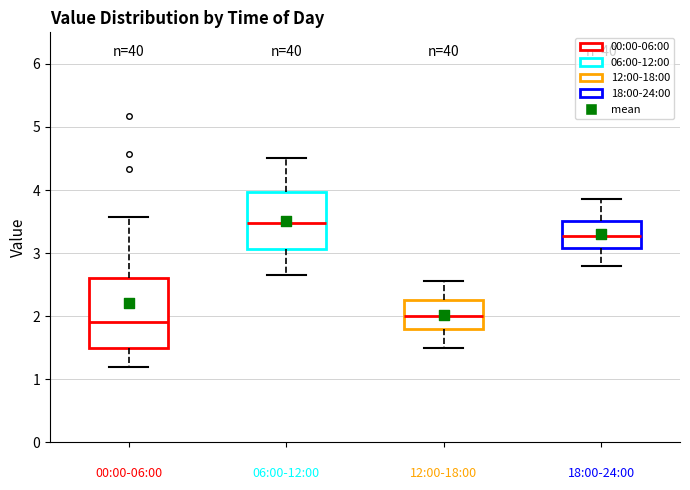

Reading left to right, transcribe this box plot: for each box, give where its median line is, the range the box spans, and where its two whiskers end, as read against the y-axis. The values are not printed on the chart, so give them approximately, as read against the axis.

00:00-06:00: median 1.9, box 1.5 to 2.6, whiskers 1.2 to 3.6
06:00-12:00: median 3.5, box 3.1 to 4.0, whiskers 2.7 to 4.5
12:00-18:00: median 2.0, box 1.8 to 2.3, whiskers 1.5 to 2.6
18:00-24:00: median 3.3, box 3.1 to 3.5, whiskers 2.8 to 3.9